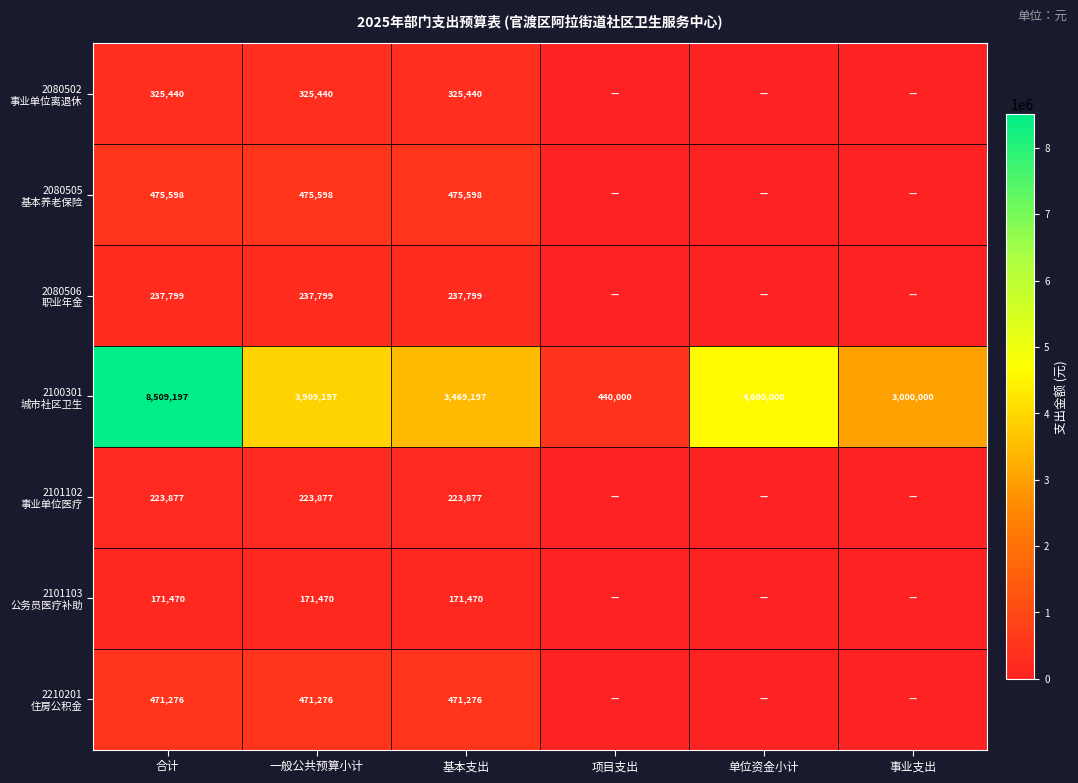

At which category is the sum across all series the highest?

合计